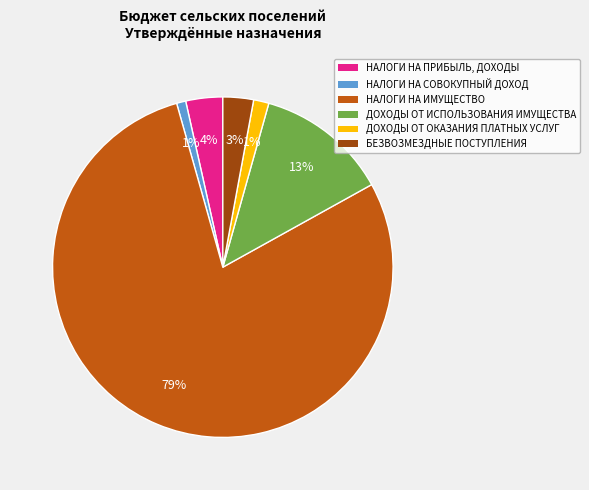

To the nearest percent, what is the combined percentage of ДОХОДЫ ОТ ИСПОЛЬЗОВАНИЯ ИМУЩЕСТВА and ДОХОДЫ ОТ ОКАЗАНИЯ ПЛАТНЫХ УСЛУГ?

14%